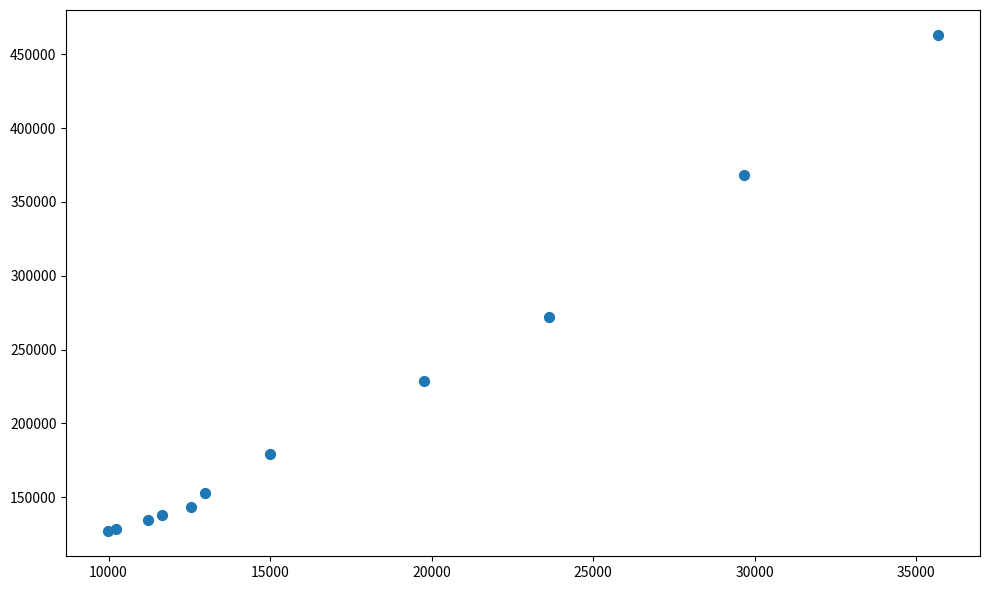

What Y value in the scatter plot is closest to 294981?

271790.8